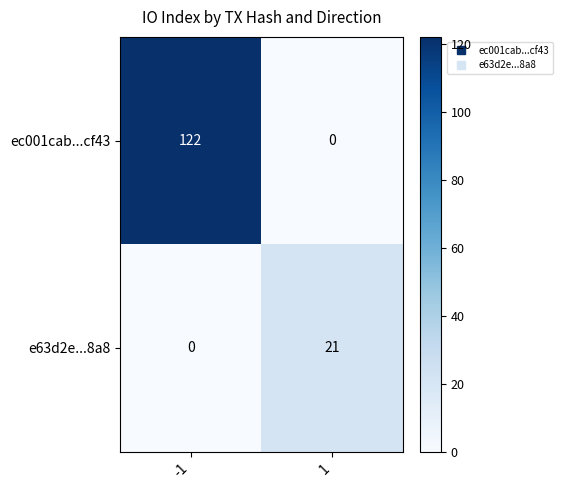

What is the total value across all series at -1?

122